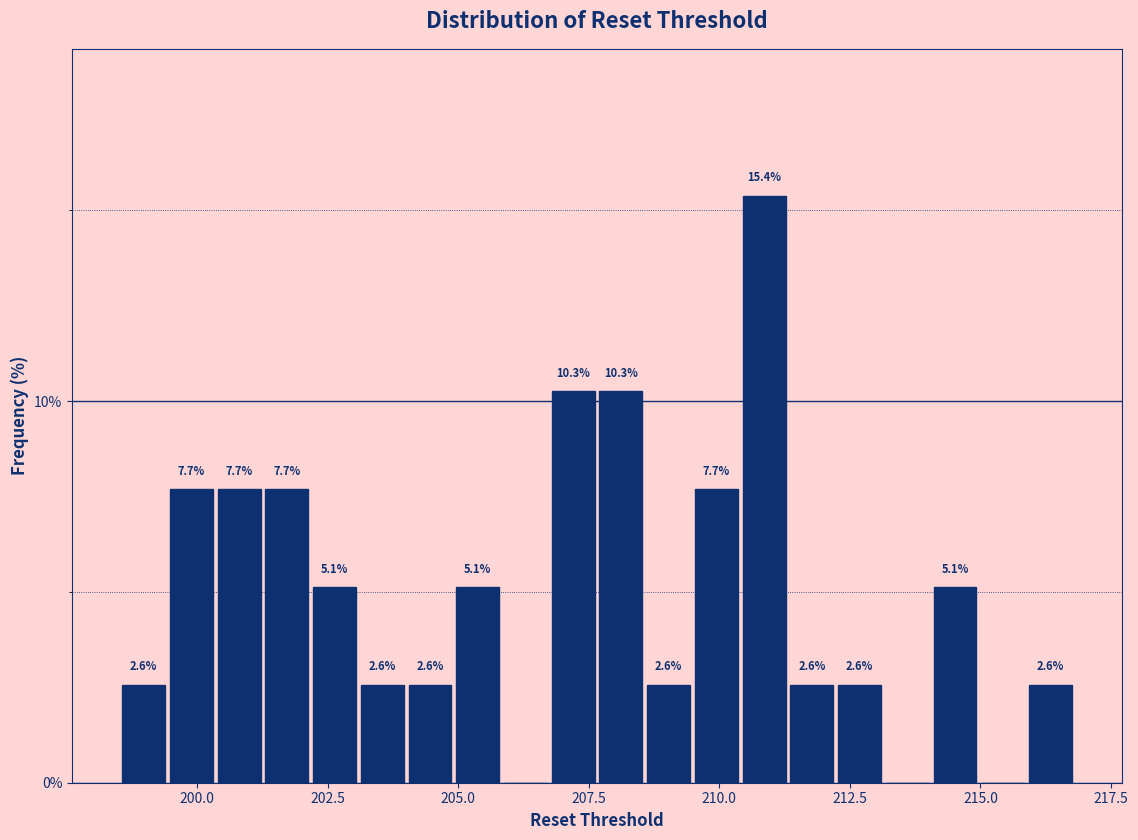

Around what value on the x-axis is the tallest bar? Give the approximate position of its centre, as read against the axis.

211.0